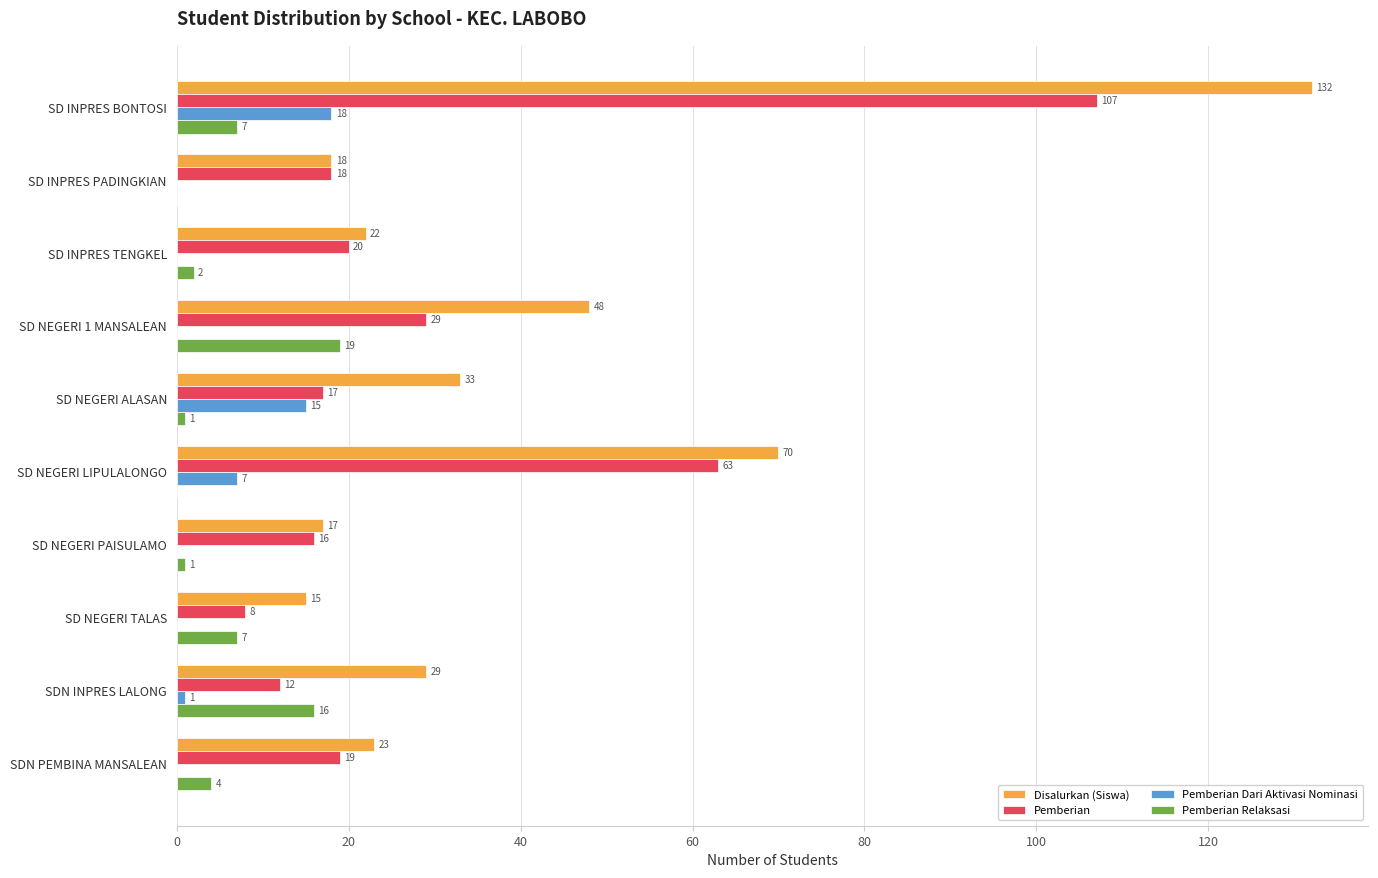

What is the average value of the Pemberian series?

31